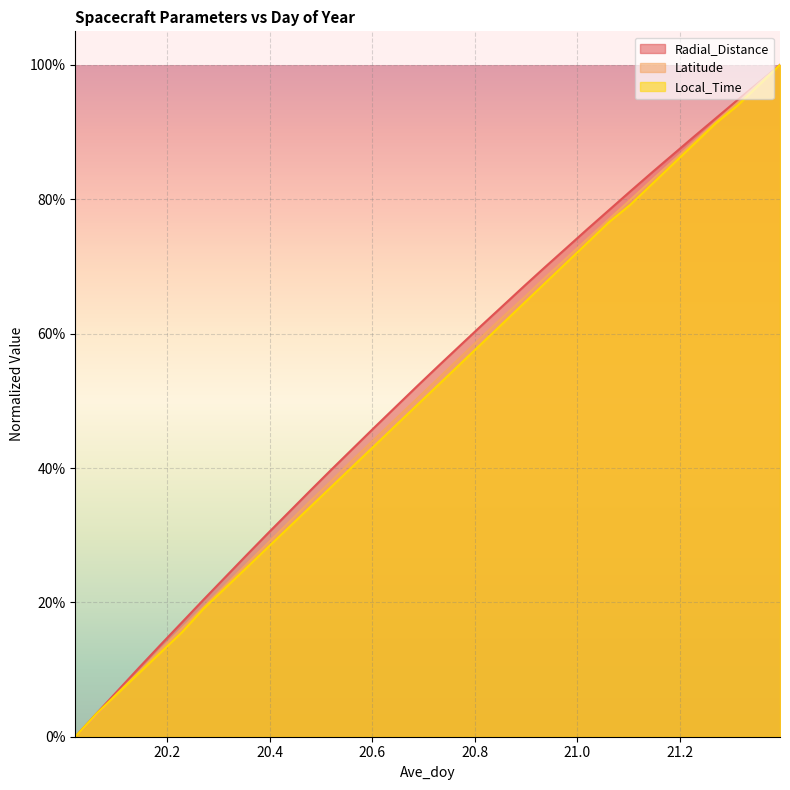

Rank the series by their average value, from highest to lowest.

Radial_Distance, Latitude, Local_Time